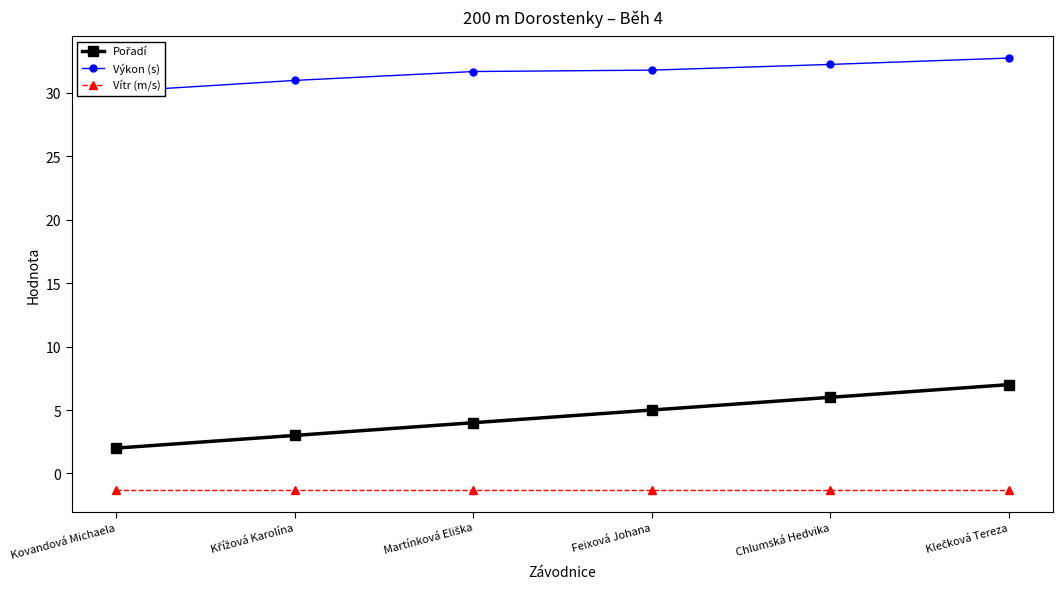

True or false: Výkon (s) and Vítr (m/s) cross at least once.

False